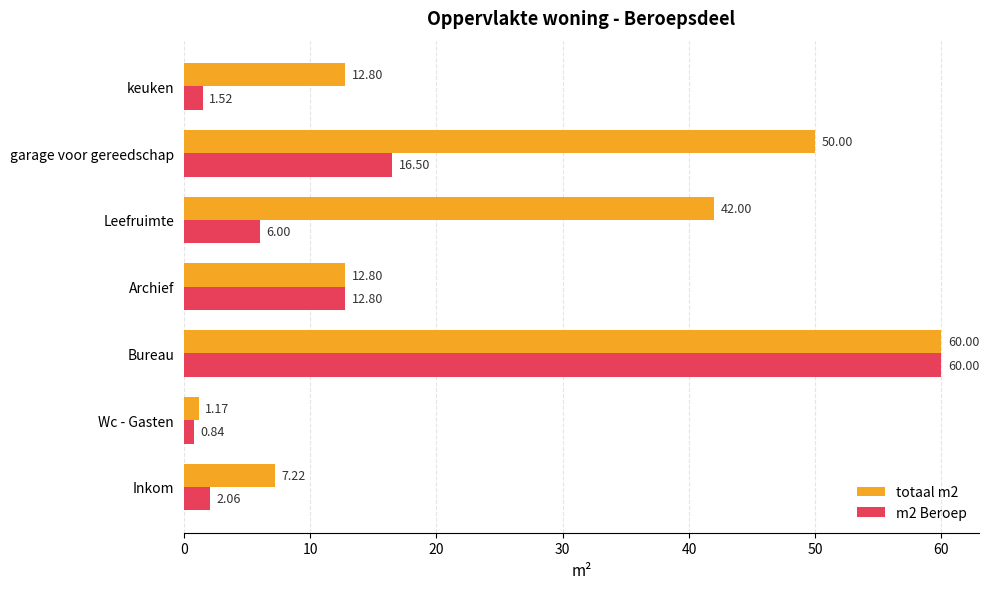

Which series has the largest range (max minus min)?

m2 Beroep